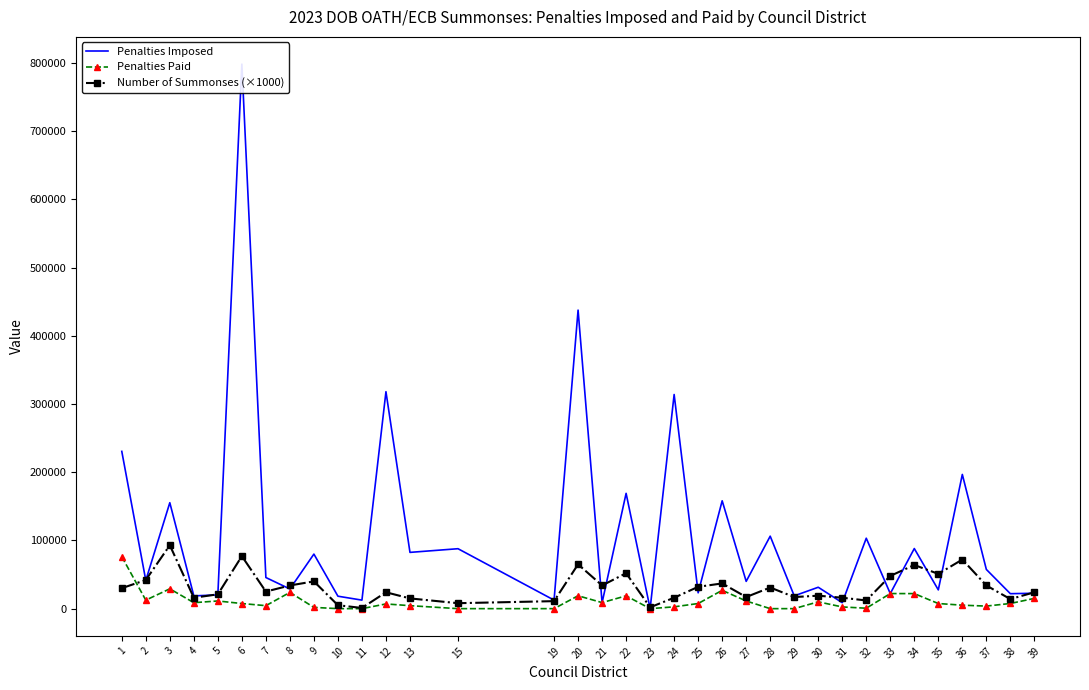

List the series in order of their overall mean, lowest first.

Penalties Paid, Number of Summonses (×1000), Penalties Imposed